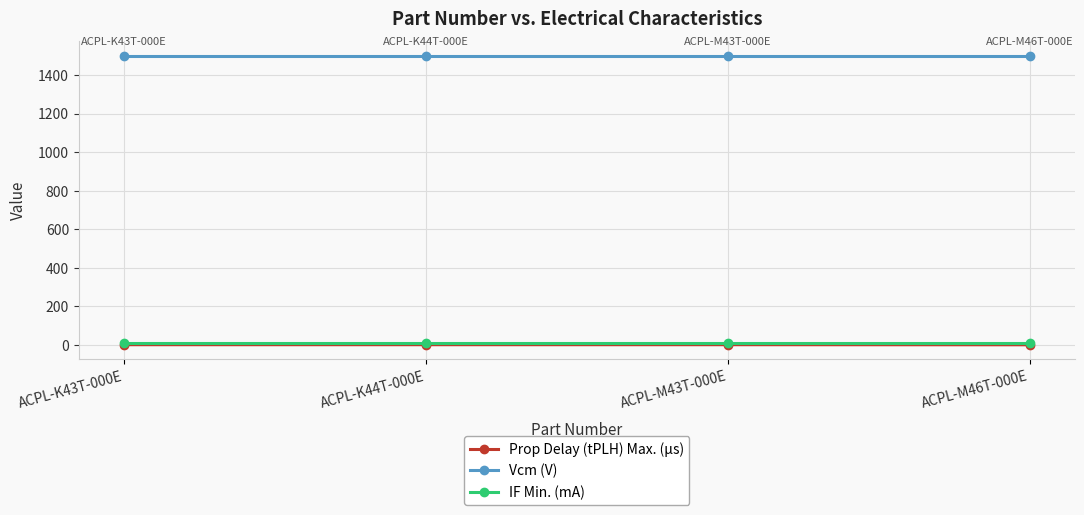

Which series has the largest total across all categories?

Vcm (V)